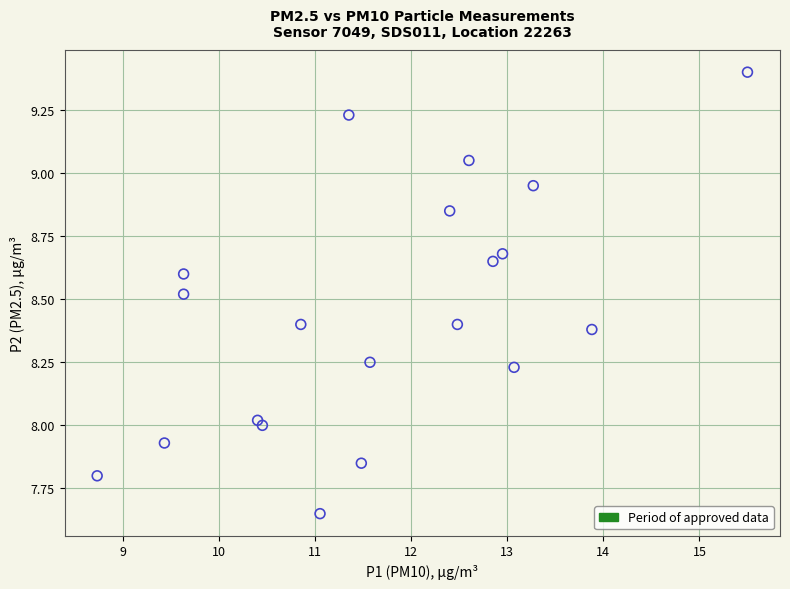

What is the range of X values (max minus min)?

6.8